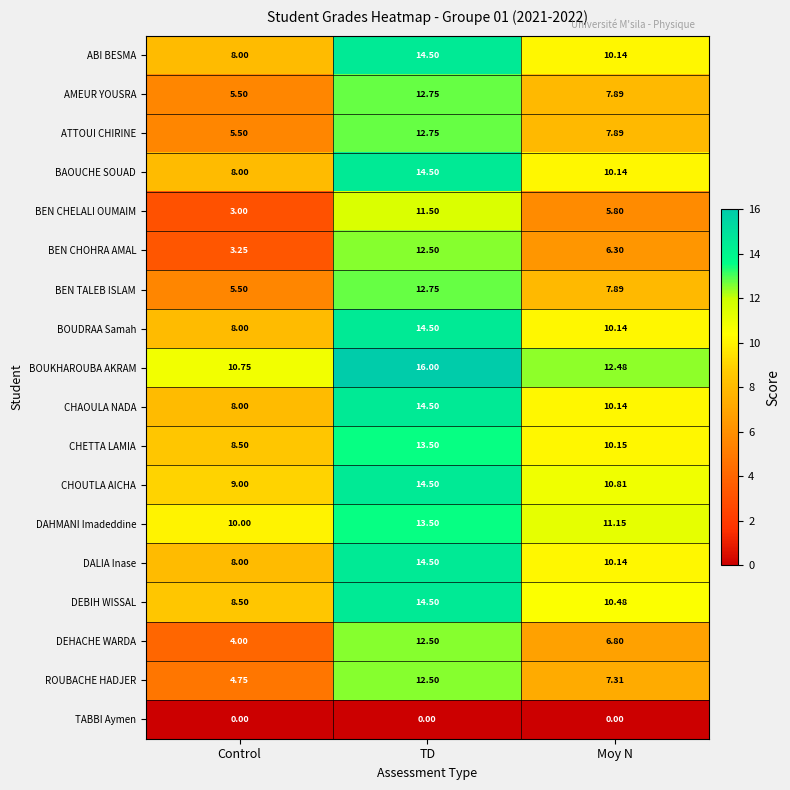

At which label is ABI BESMA closest to 11?

Moy N